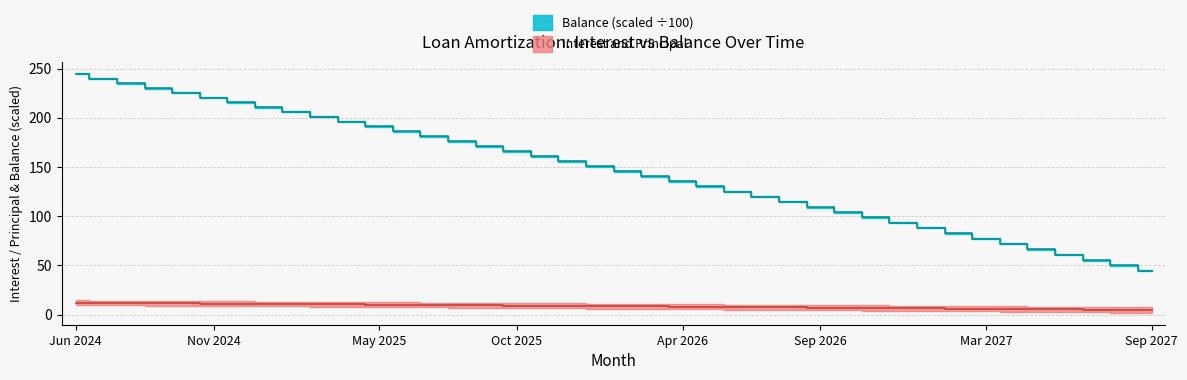

How many data points does each series have?

40